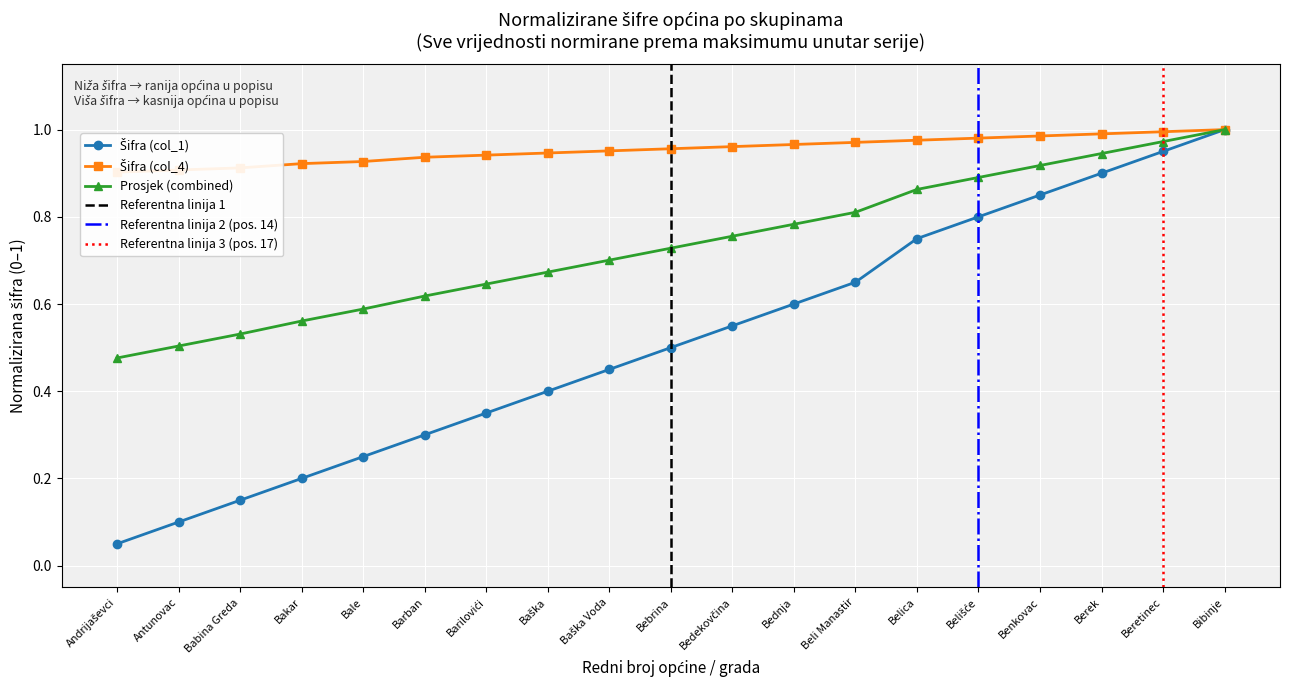

Is it true that Šifra (col_1) equals 0.1 at Antunovac?

True